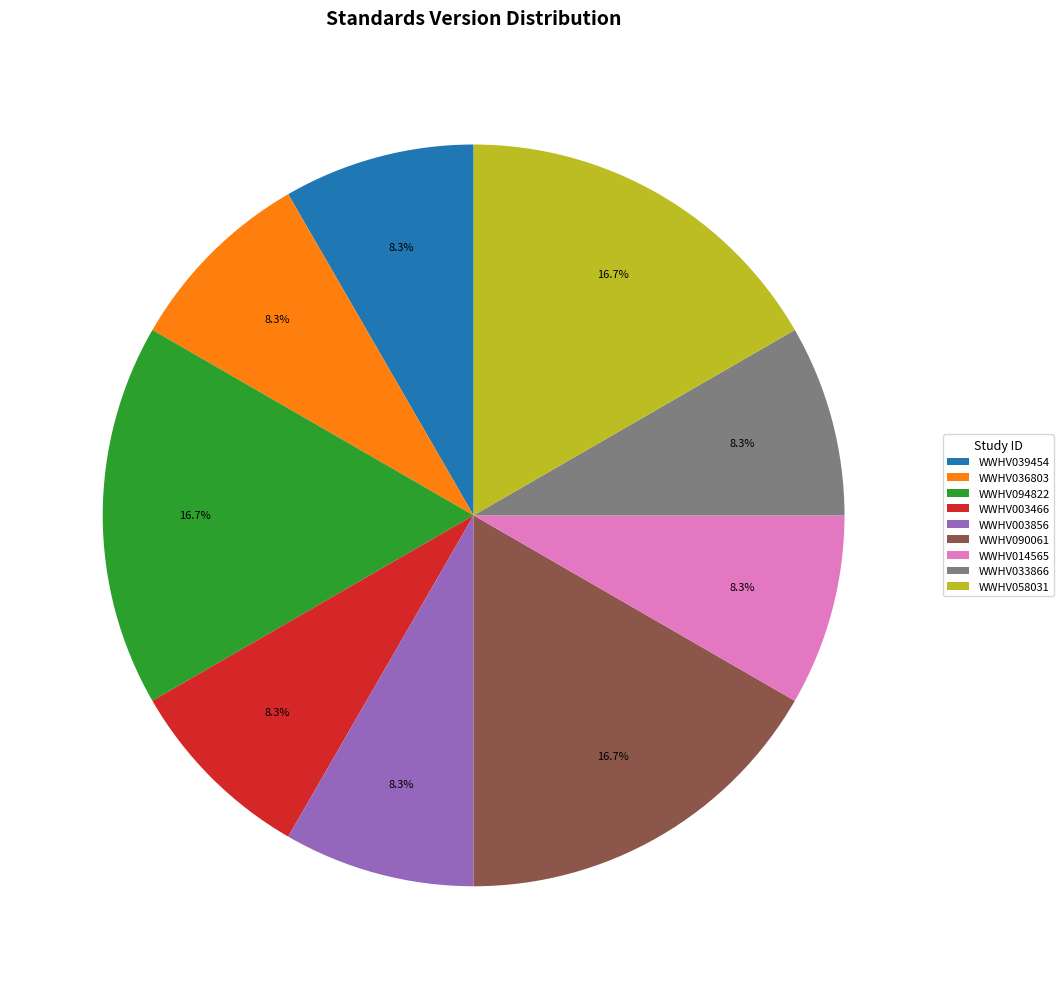

Does any single category account for the majority?

No